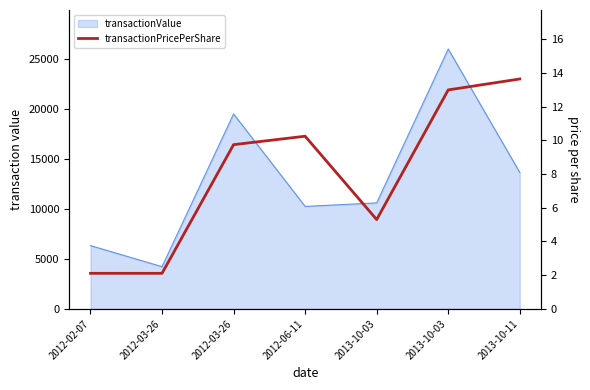

True or false: the data has more than 2 interior local peaks.

False